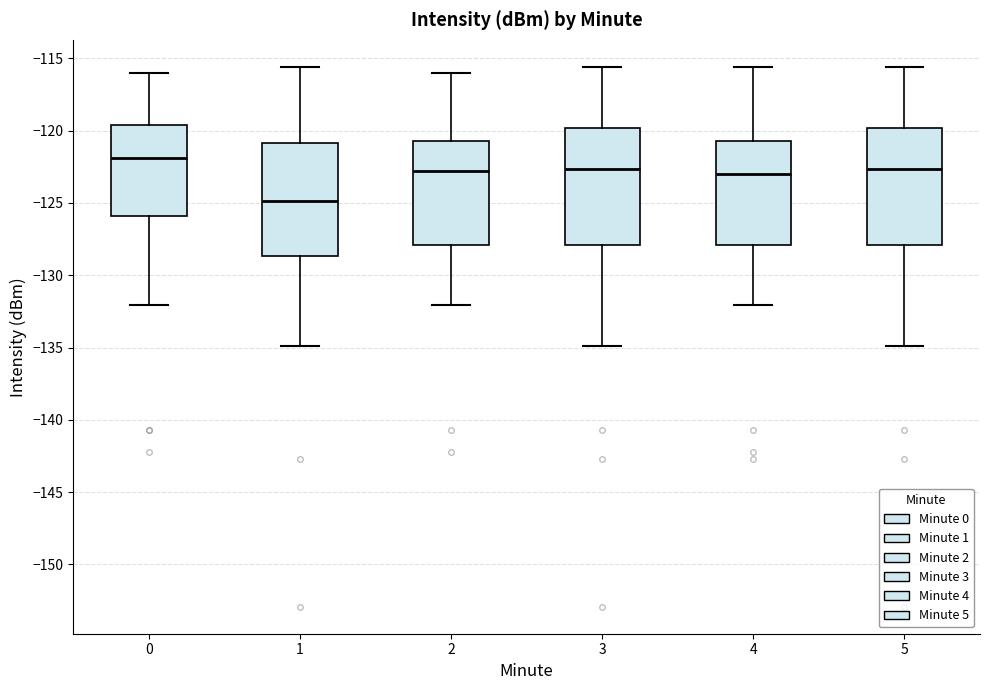

Reading left to right, transcribe this box plot: for each box, give where its median line is, the range the box spans, and where its two whiskers end, as read against the y-axis. The values are not printed on the chart, so give them approximately, as read against the axis.

0: median -122.0, box -126.0 to -119.5, whiskers -132.0 to -116.0
1: median -125.0, box -128.5 to -121.0, whiskers -135.0 to -115.5
2: median -123.0, box -128.0 to -120.5, whiskers -132.0 to -116.0
3: median -122.5, box -128.0 to -120.0, whiskers -135.0 to -115.5
4: median -123.0, box -128.0 to -120.5, whiskers -132.0 to -115.5
5: median -122.5, box -128.0 to -120.0, whiskers -135.0 to -115.5